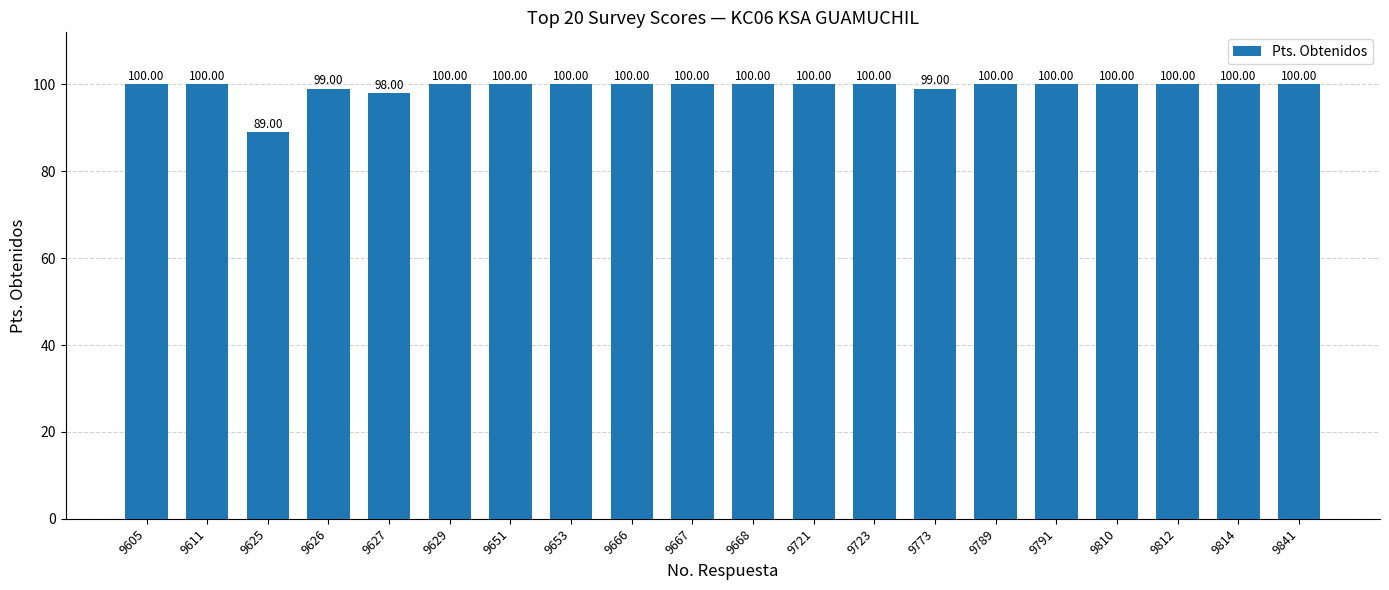

What is the value of the 13th bar from the left?

100